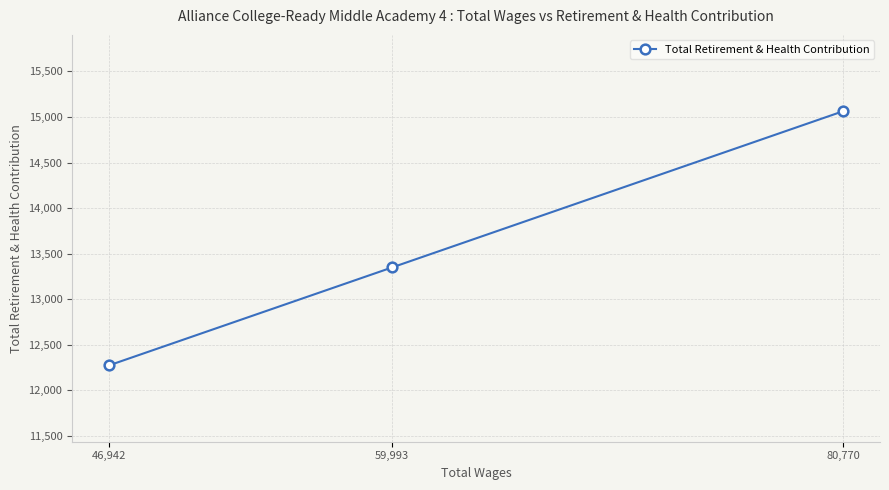

How many distinct data groups are displayed?

1